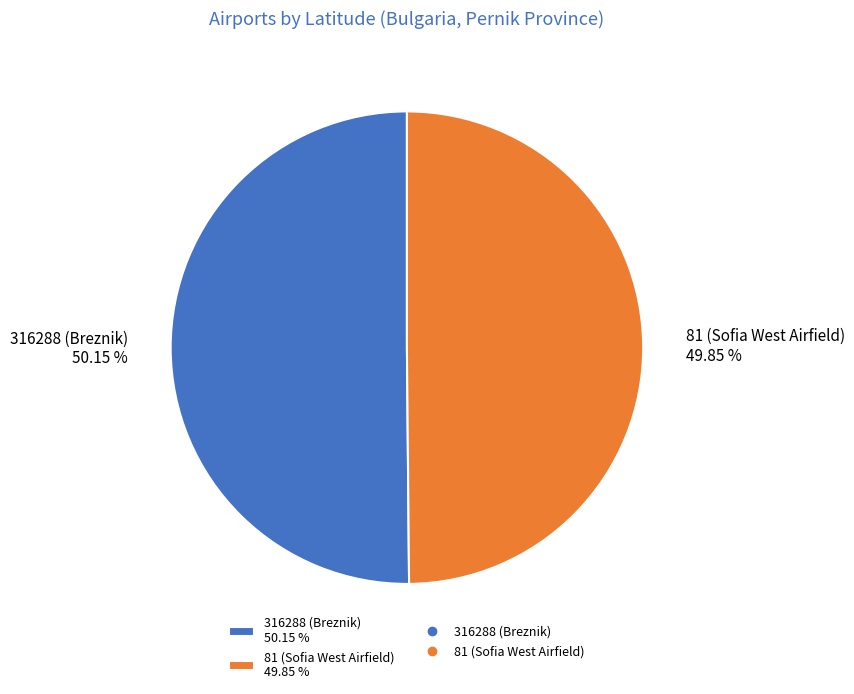

To the nearest percent, what percentage of the pie is 81 (Sofia West Airfield)?

50%